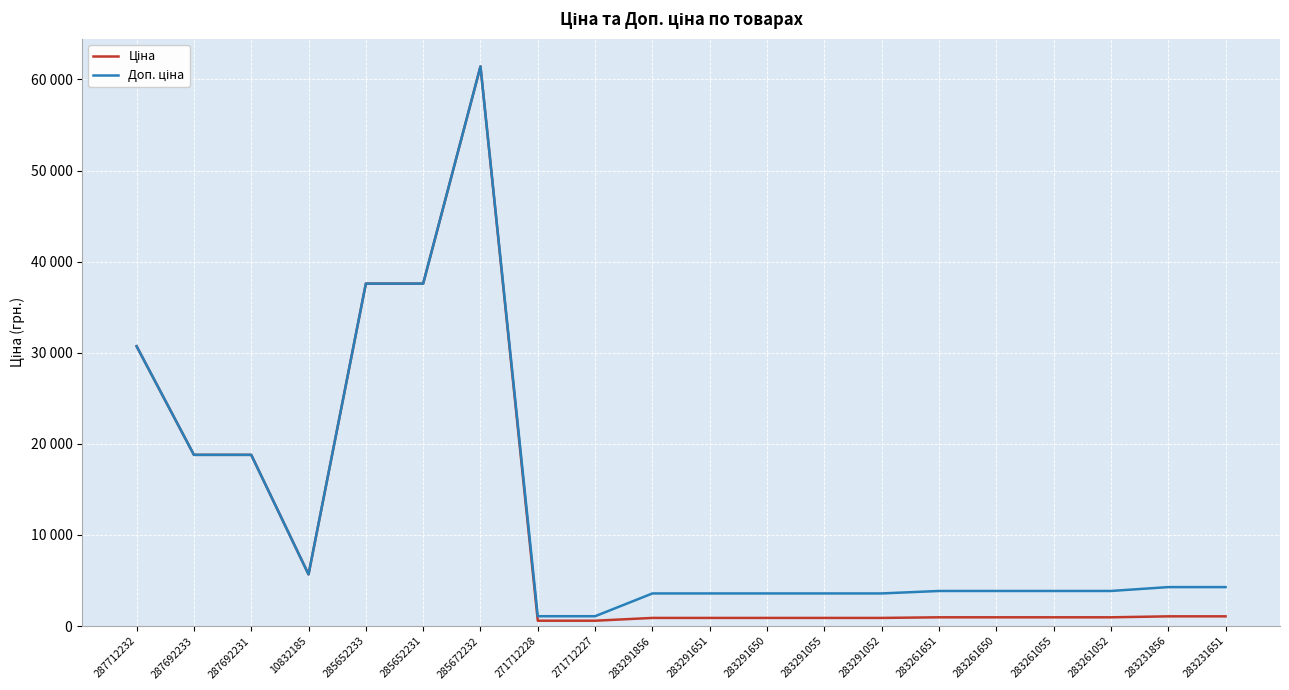

Does the chart display data point markers on the line(s)?

No